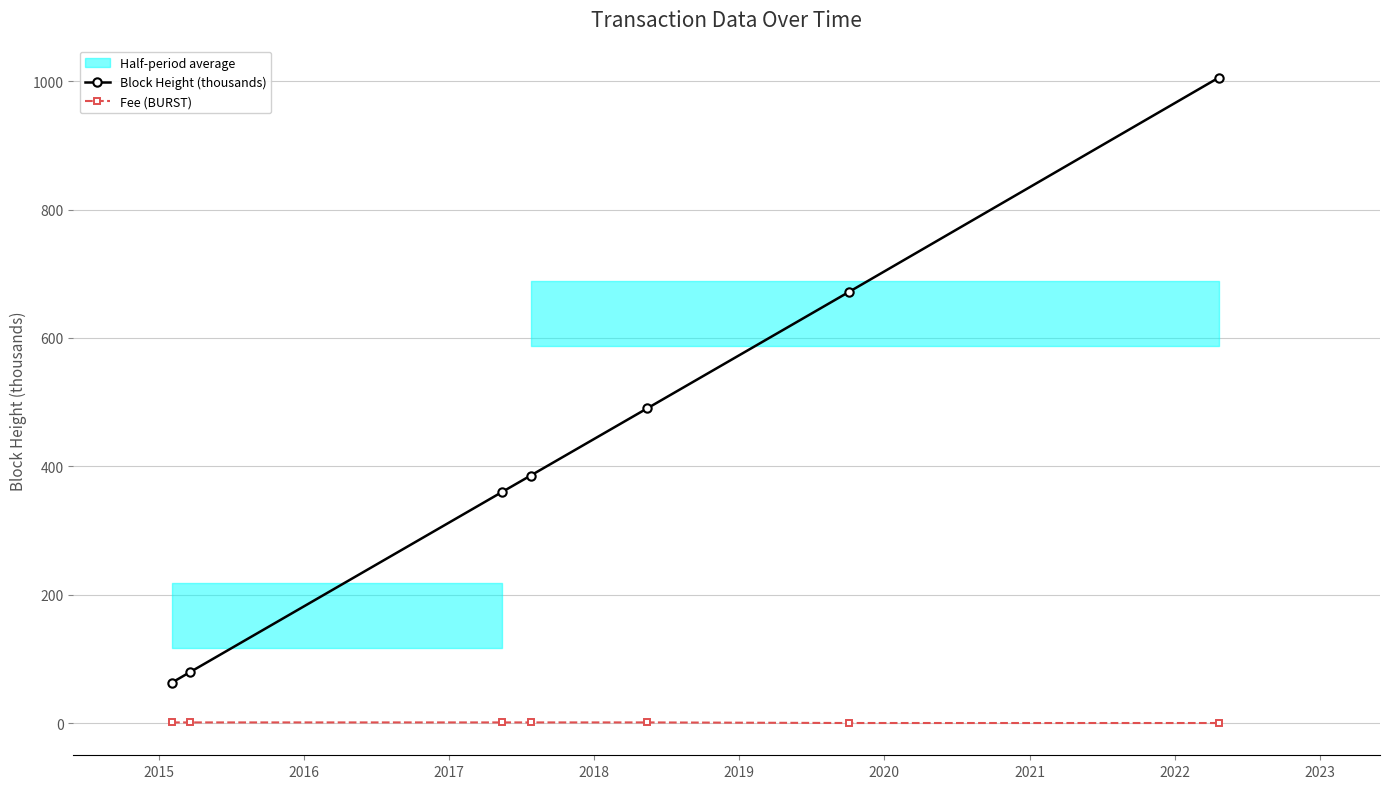

True or false: Block Height (thousands) has more than 2 interior local peaks.

False